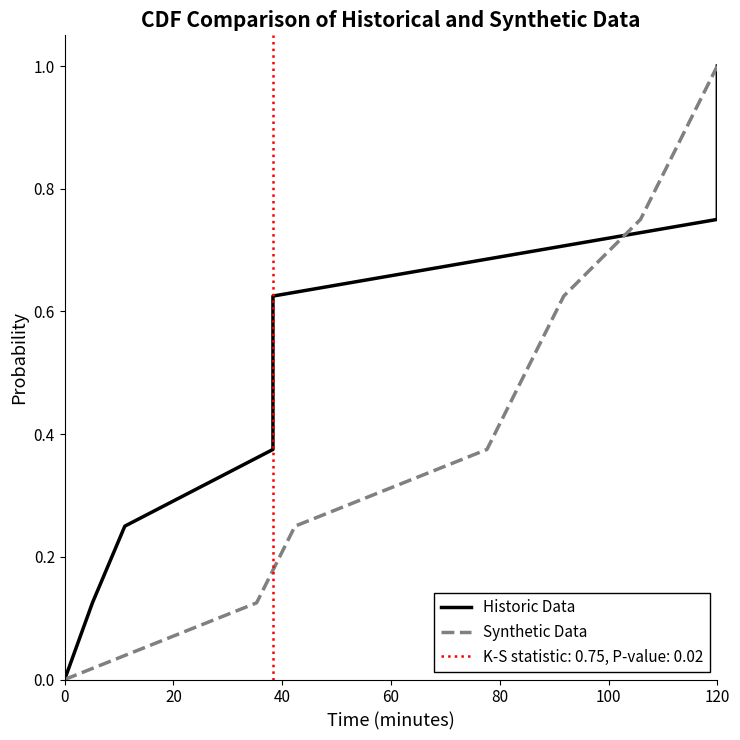

What are all the series names shown in the legend?

Historic Data, Synthetic Data